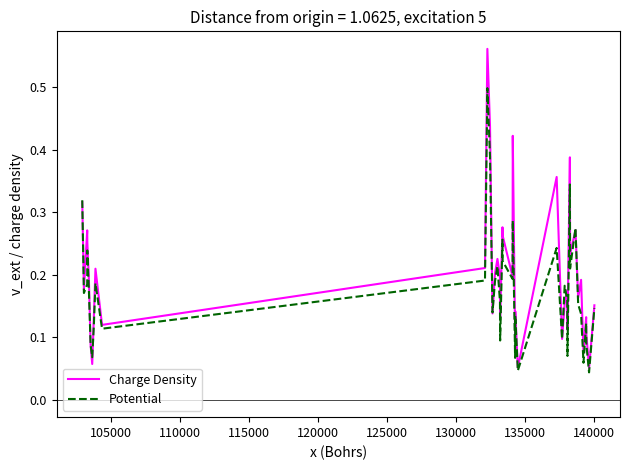

What is the highest value of the Potential series?

0.5